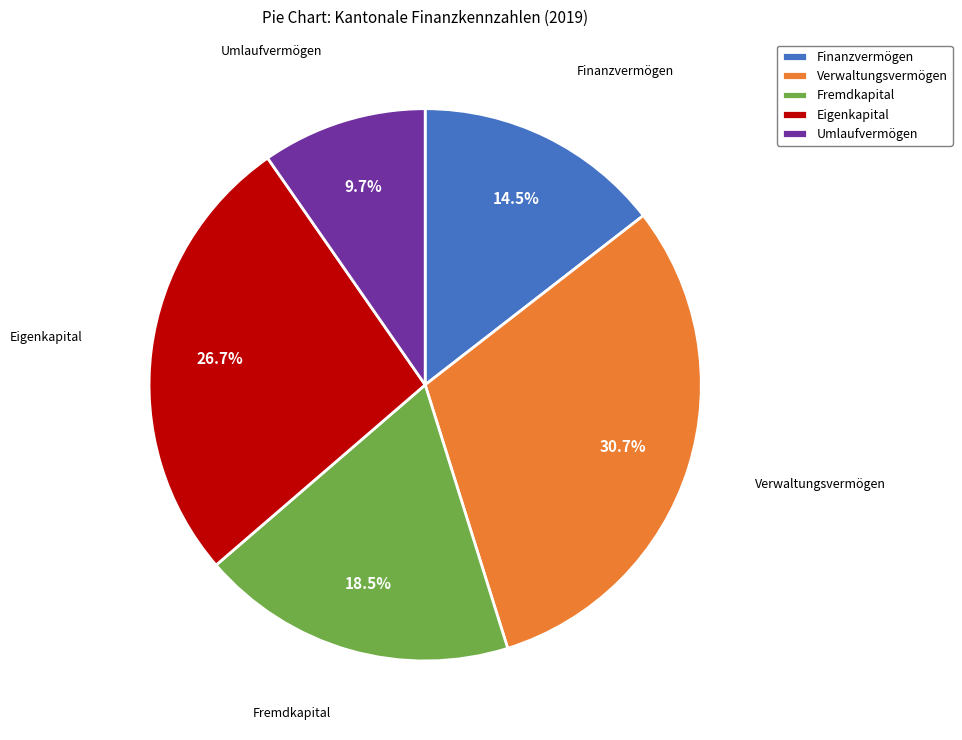

Does any single category account for the majority?

No